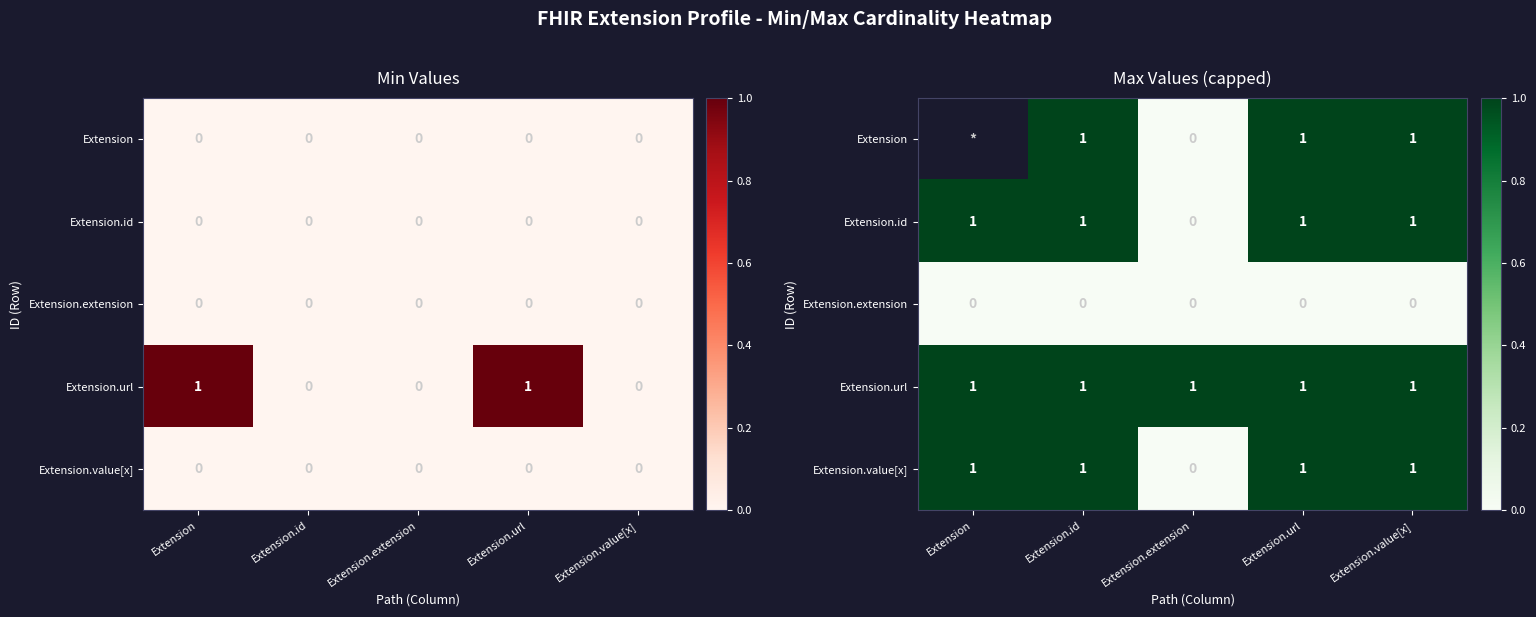

Is it true that Extension equals 0.0 at Extension.extension?

True